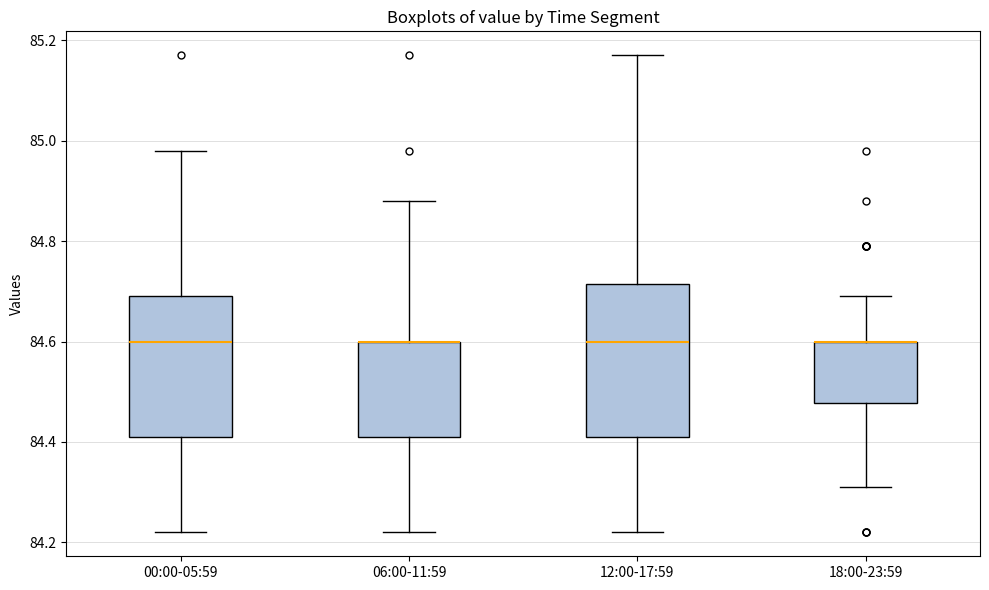

Comparing the boxes themselves (not the whiskers), which one is the tallest?

12:00-17:59